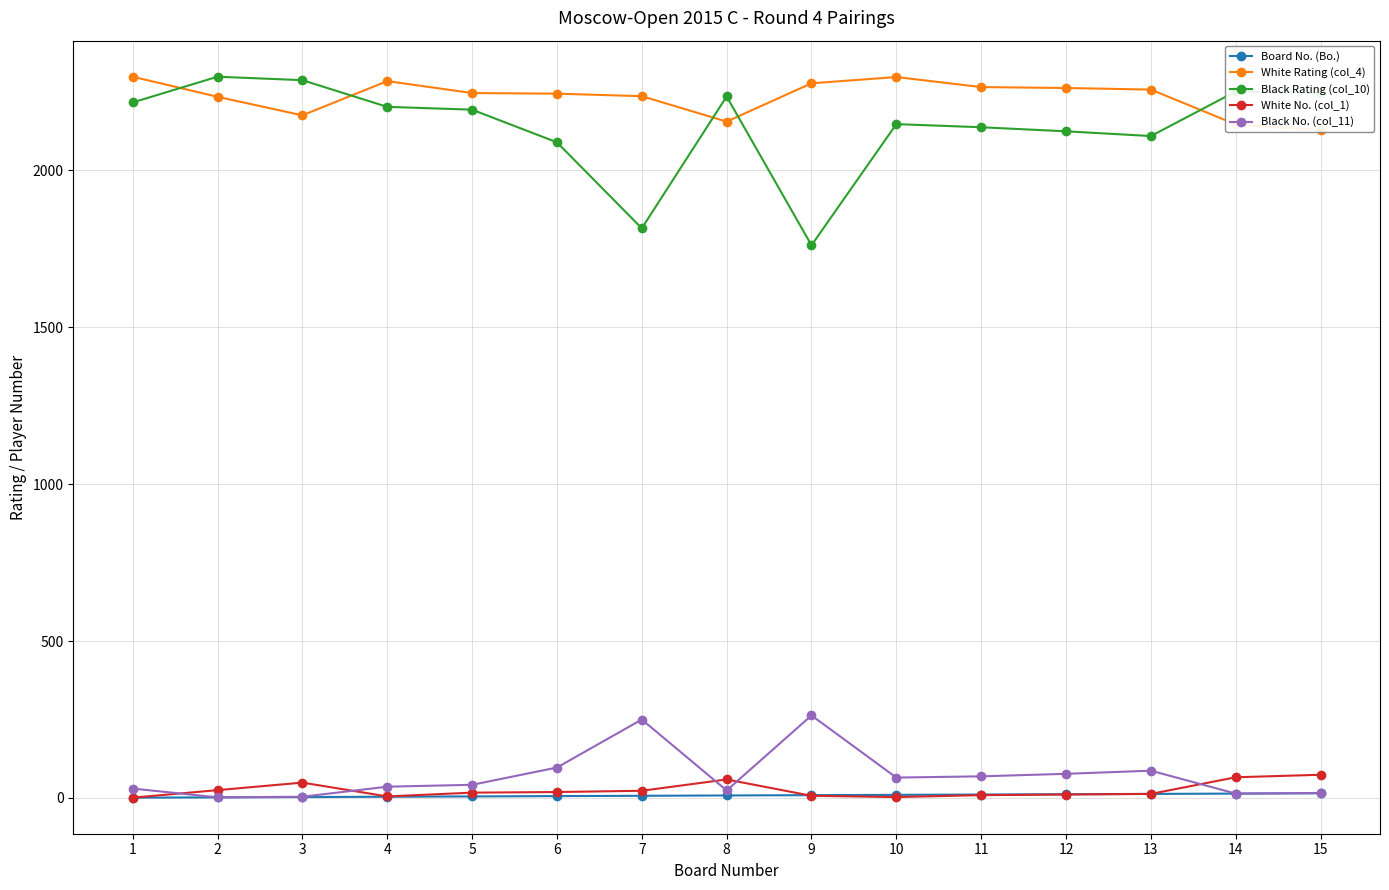

At which label does Black Rating (col_10) reach its minimum?

9